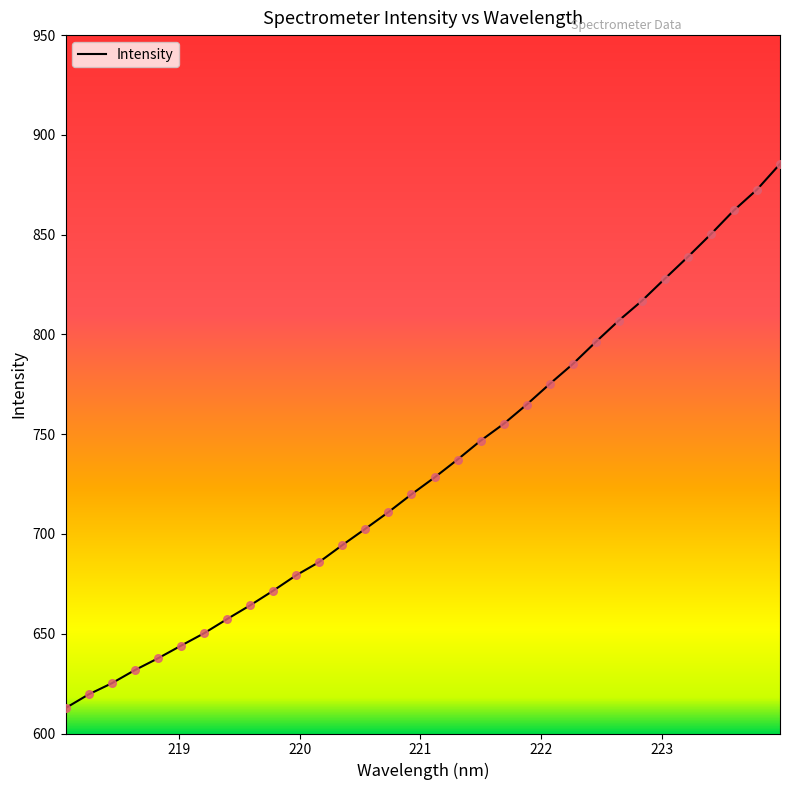

What is the smallest value displayed?

612.7